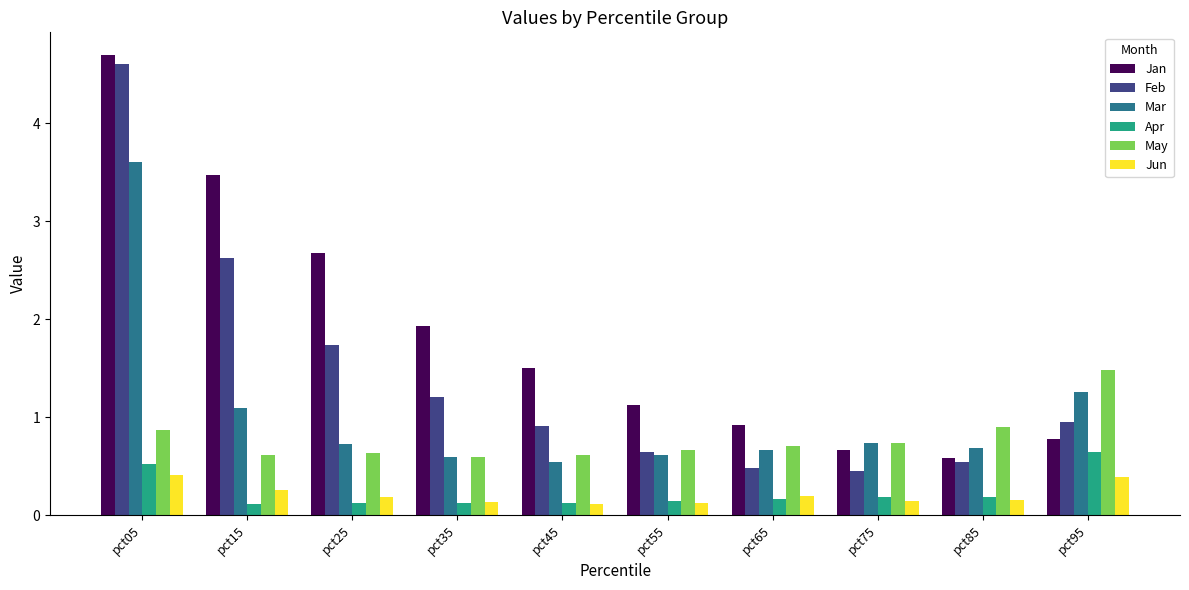

What is the value of the May bar at the 9th from the left?

0.9